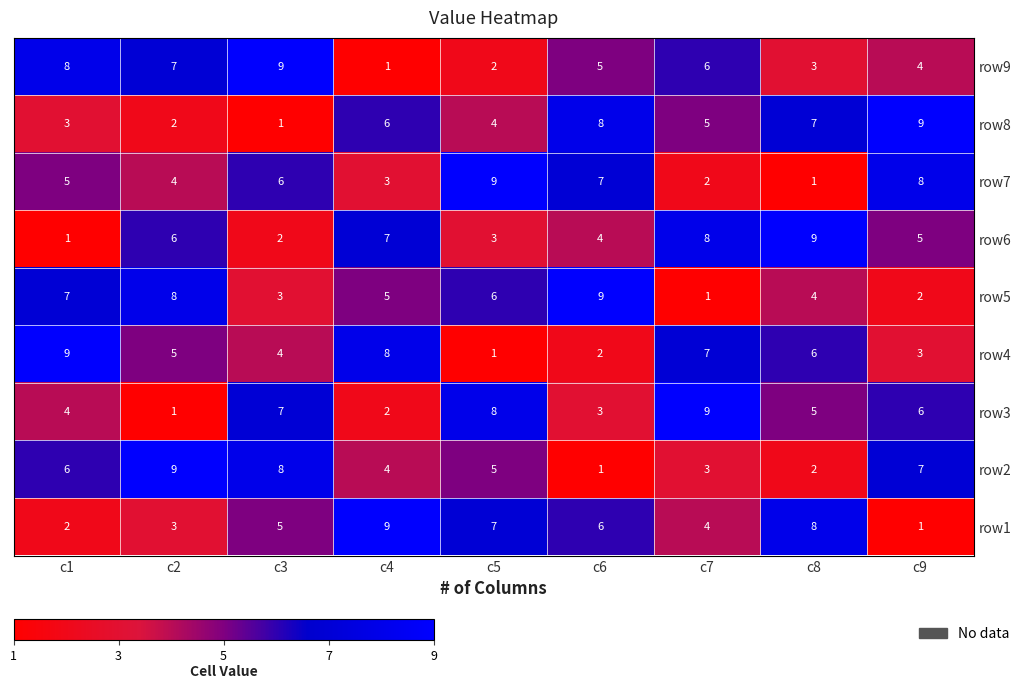

Rank the series at c6 from highest to lowest value.

row5, row8, row7, row1, row9, row6, row3, row4, row2